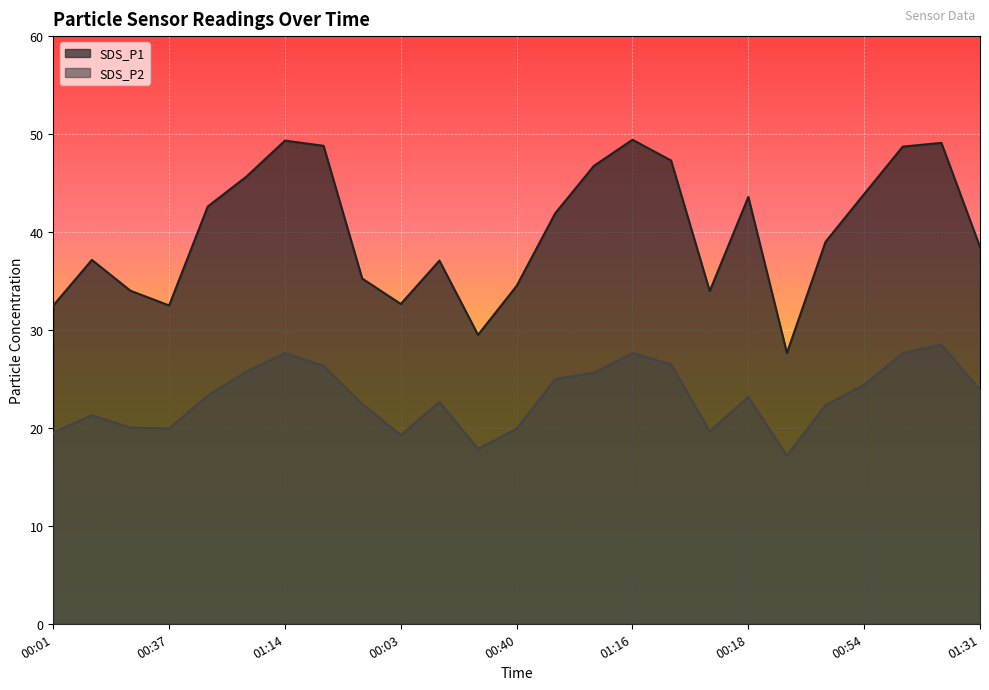

Which label corresponds to the largest value in the chart?

01:16